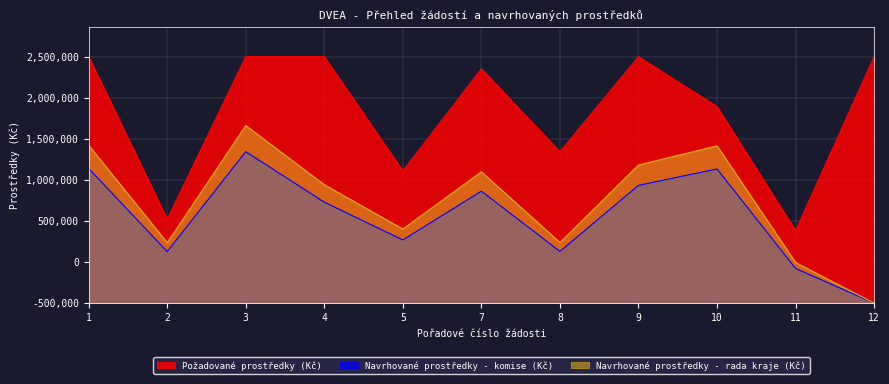

How many data points in Navrhované prostředky - komise (Kč) are above 1228836?

6